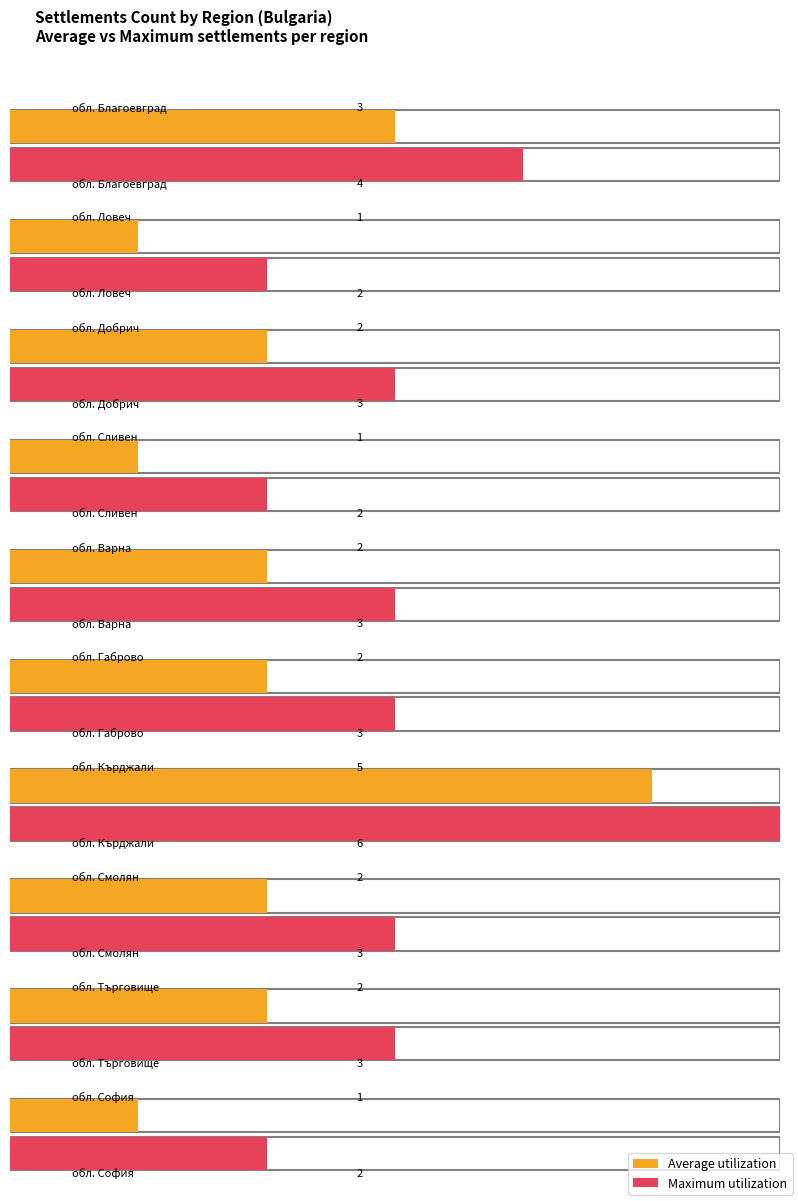

What is the difference between the second highest and second lowest values in the Maximum utilization series?

2